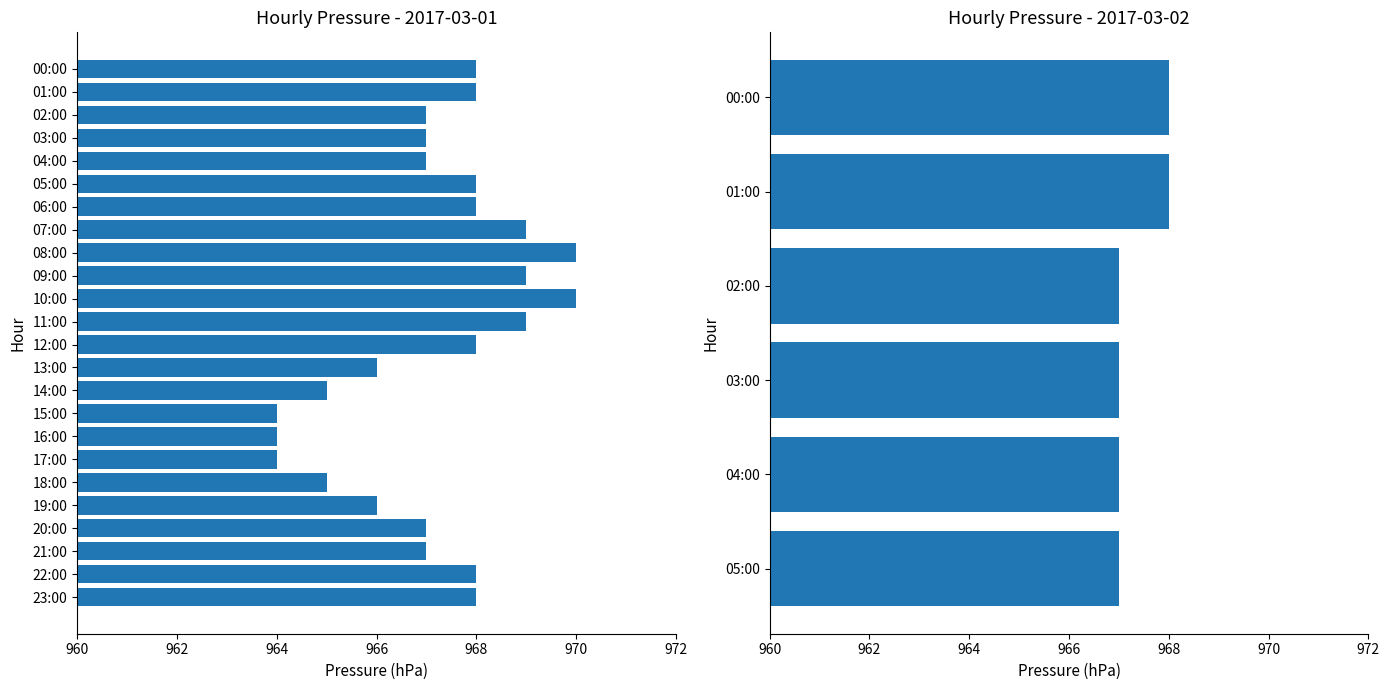

Is it true that the value at 03:00 is 663?

False